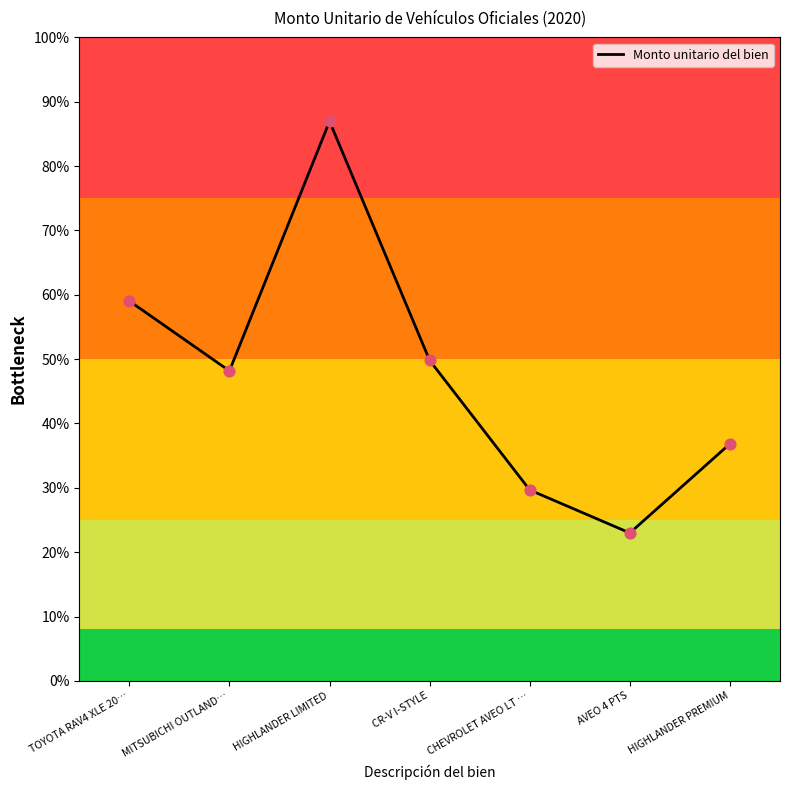

Which has a higher value, CHEVROLET AVEO LT … or HIGHLANDER PREMIUM?

HIGHLANDER PREMIUM